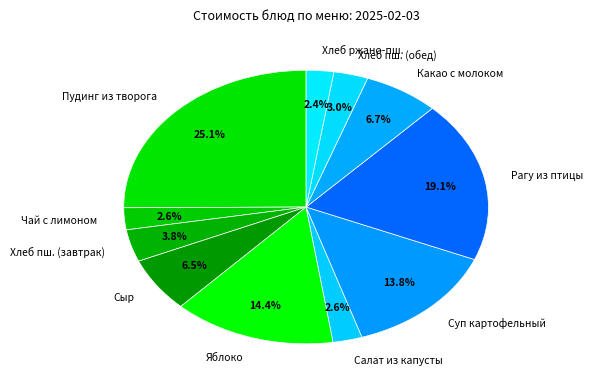

Which slice is the largest?

Пудинг из творога